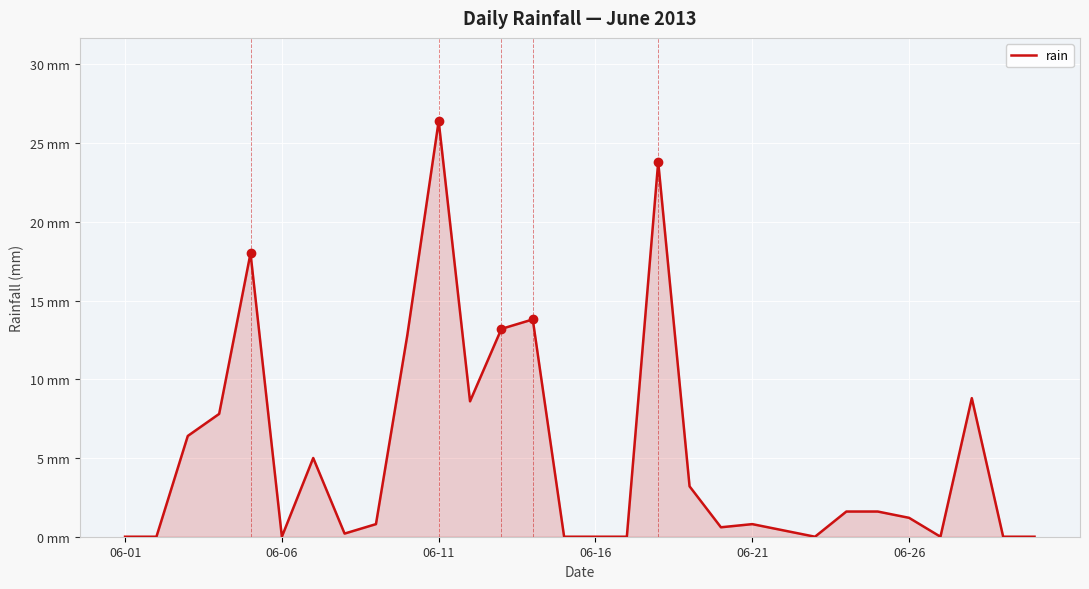

Does the chart have visible grid lines?

Yes